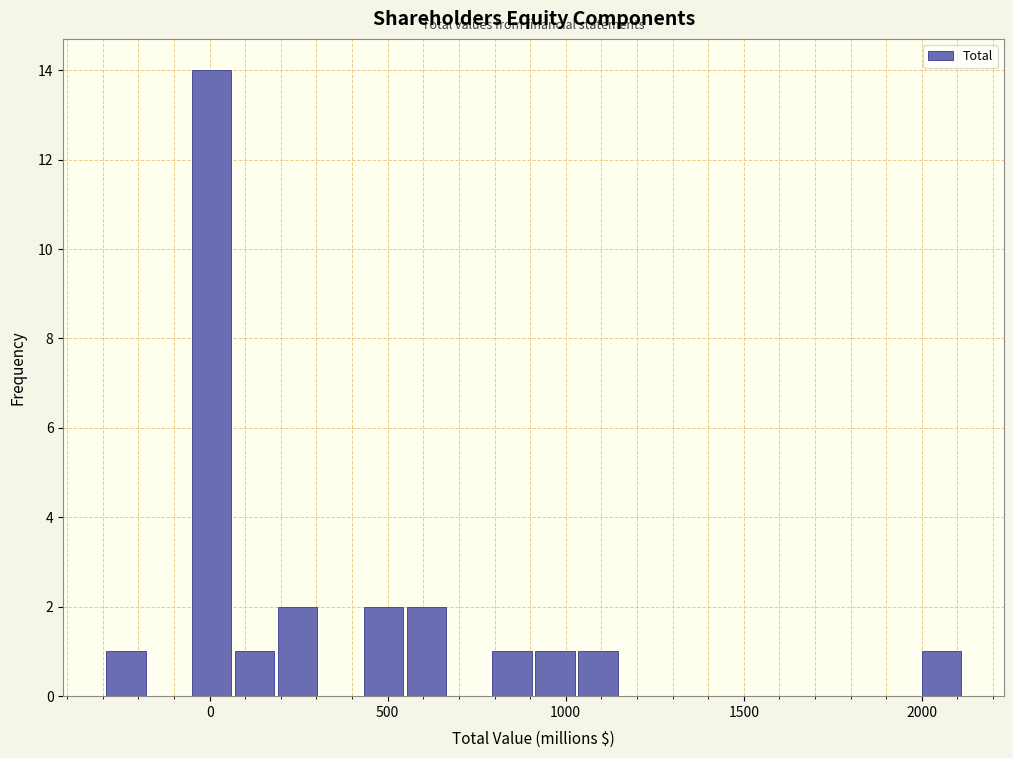

Read against the x-axis, roughly where is the centre of the tallest bar?

0